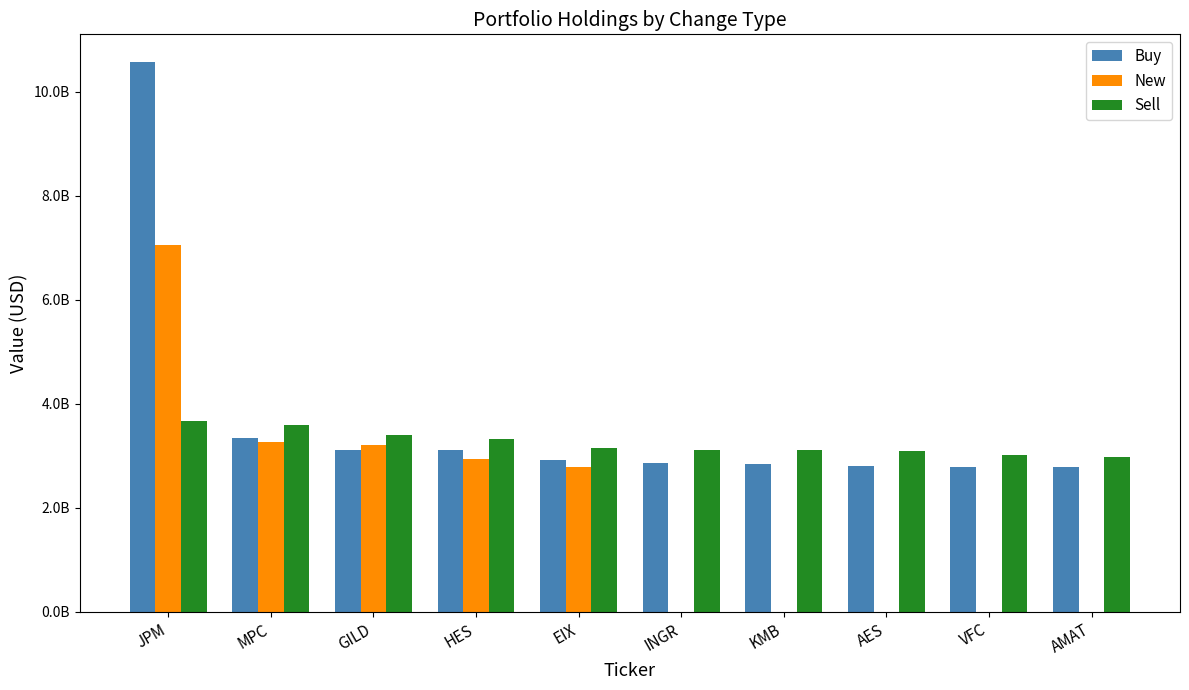

Does the chart contain stacked bars?

No